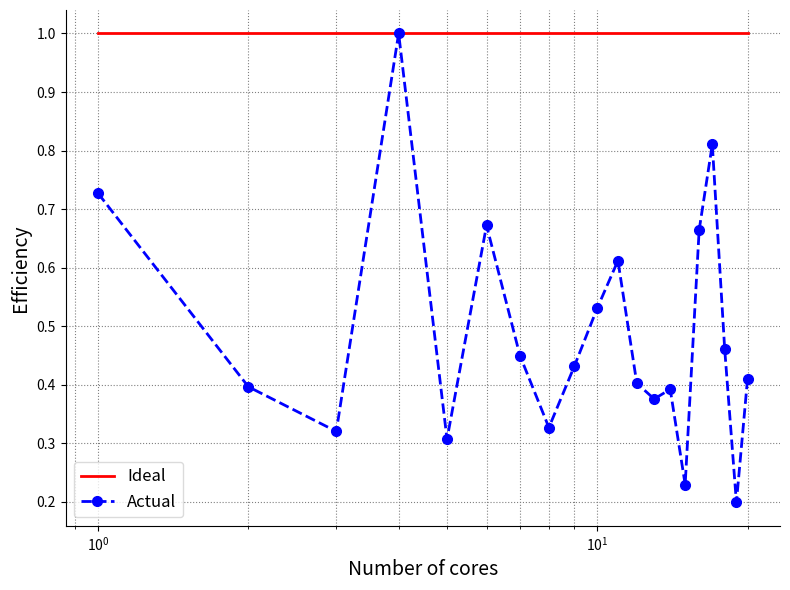

Which series has the largest total across all categories?

Ideal